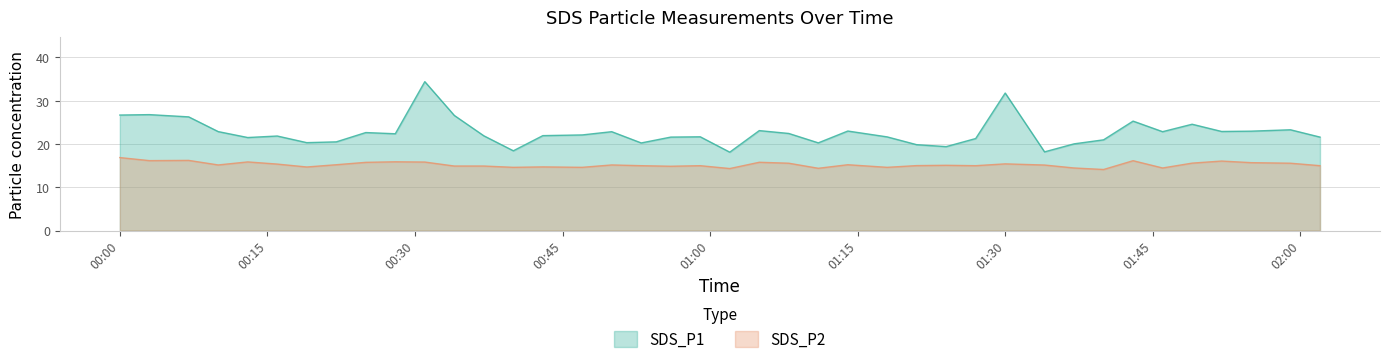

How many data points does each series have?

40